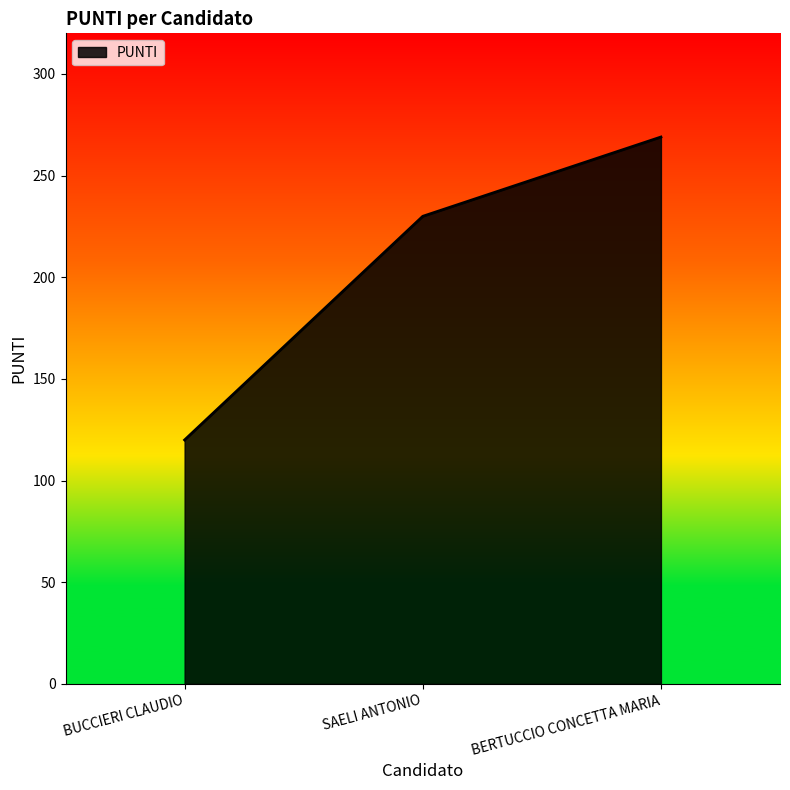

Read the value at BERTUCCIO CONCETTA MARIA.

269